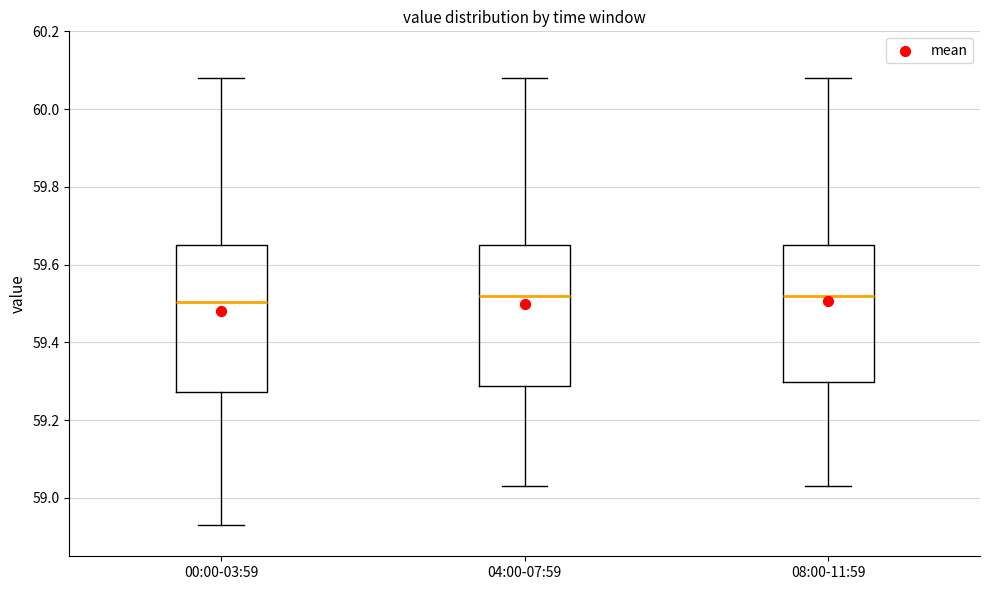

Where does the upper whisker of the box for 00:00-03:59 end on the y-axis? The values are not printed on the chart, so give them approximately, as read against the axis.

60.08